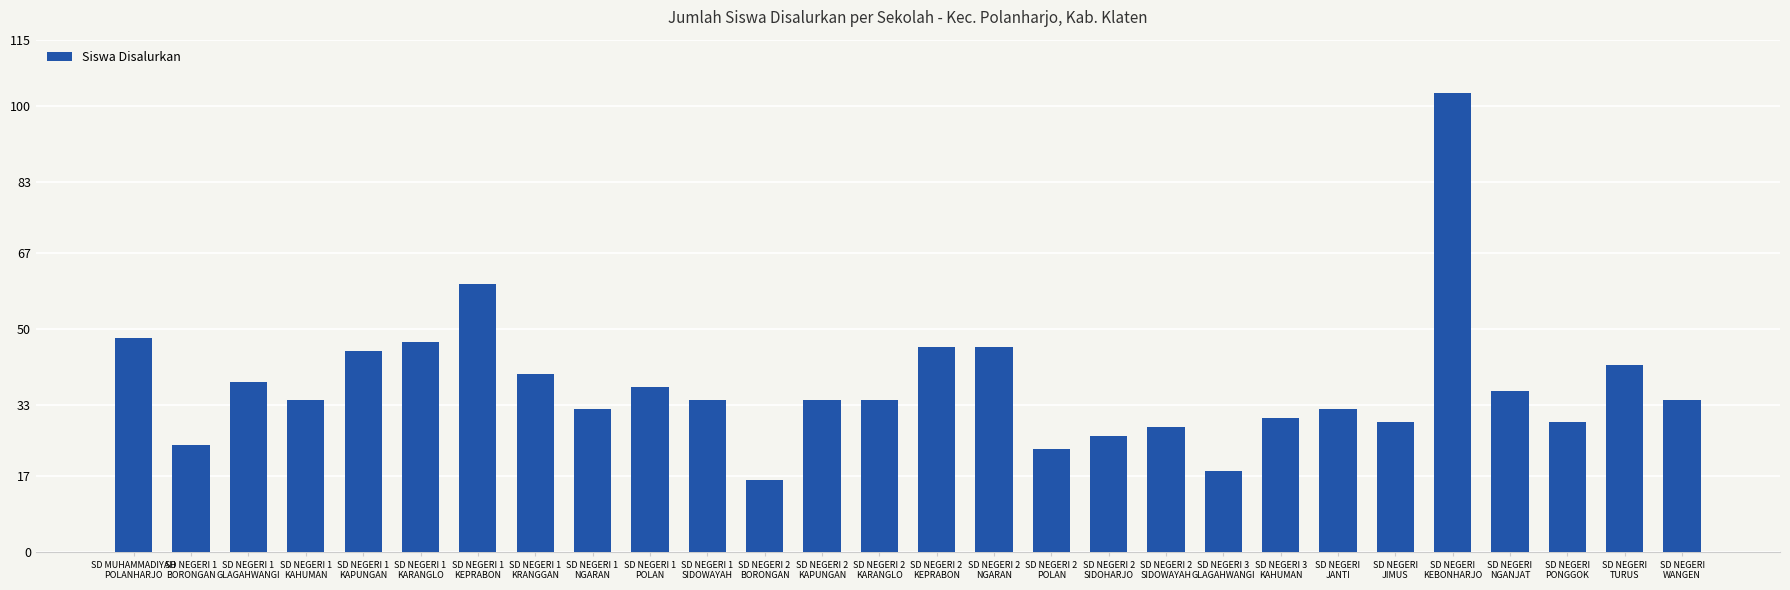

What is the sum of all values?

1045